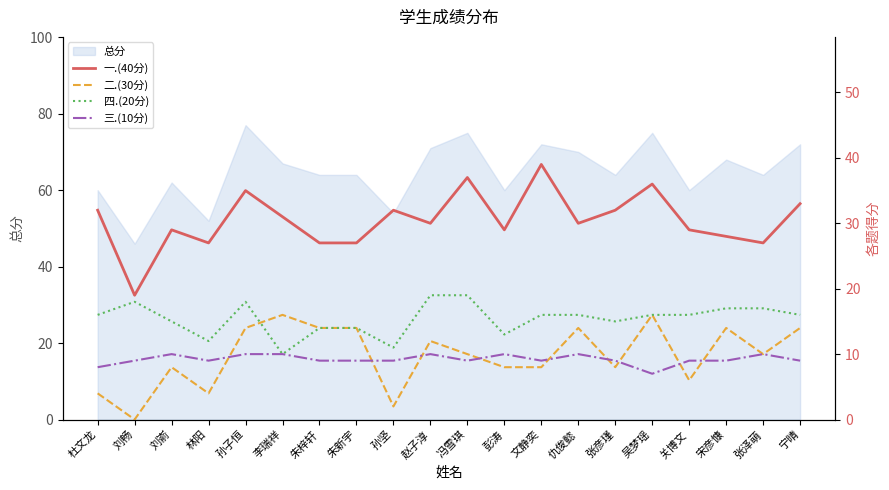

Rank the series by their maximum value, from lowest to highest.

三.(10分), 二.(30分), 四.(20分), 一.(40分)